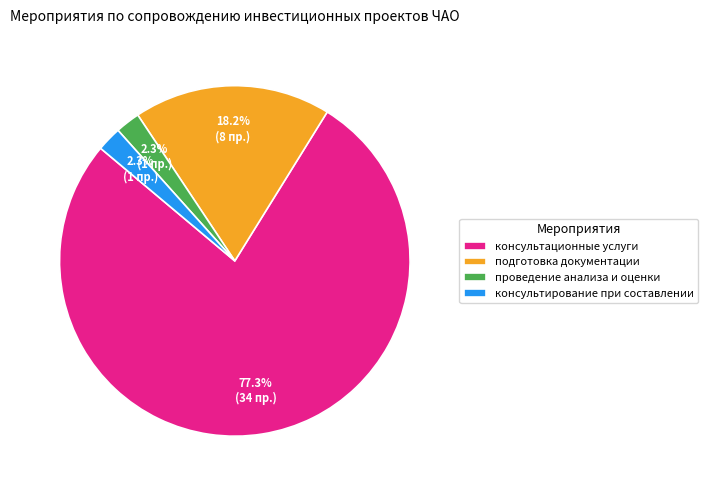

Which slice is the largest?

консультационные услуги